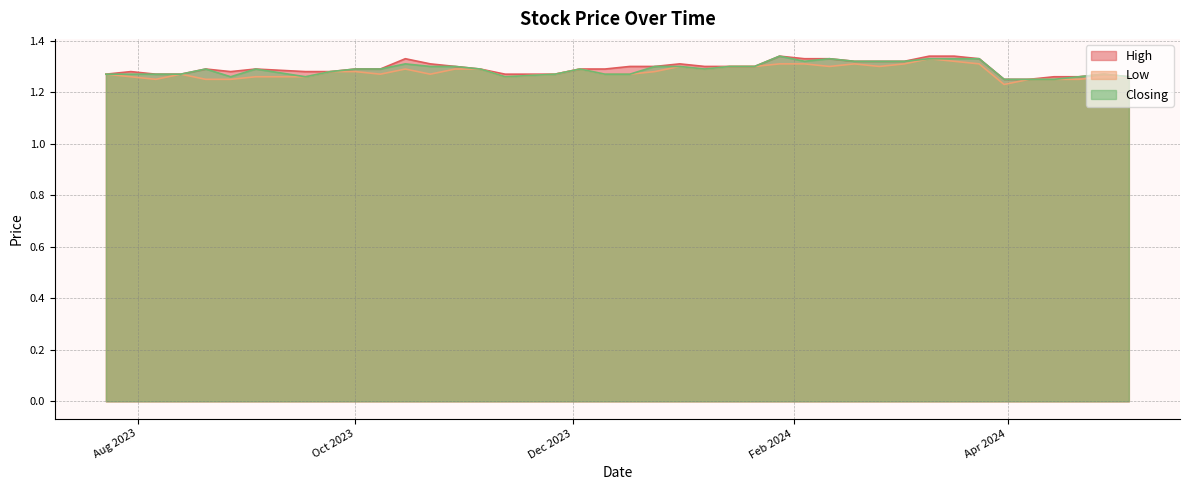

Does the chart display data point markers on the line(s)?

No